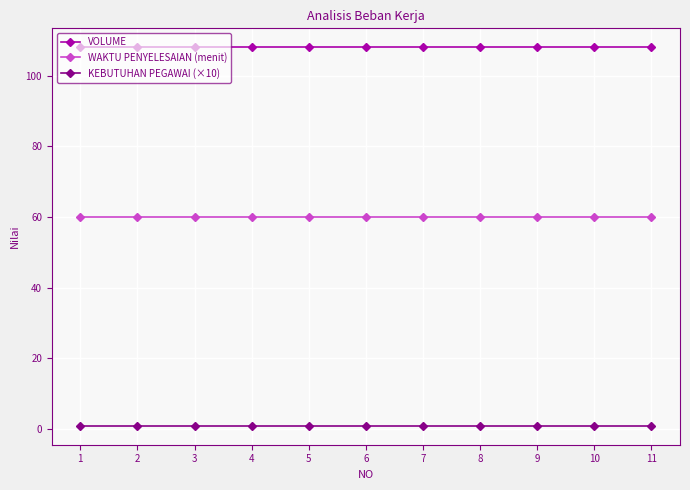

Which series has the largest total across all categories?

VOLUME